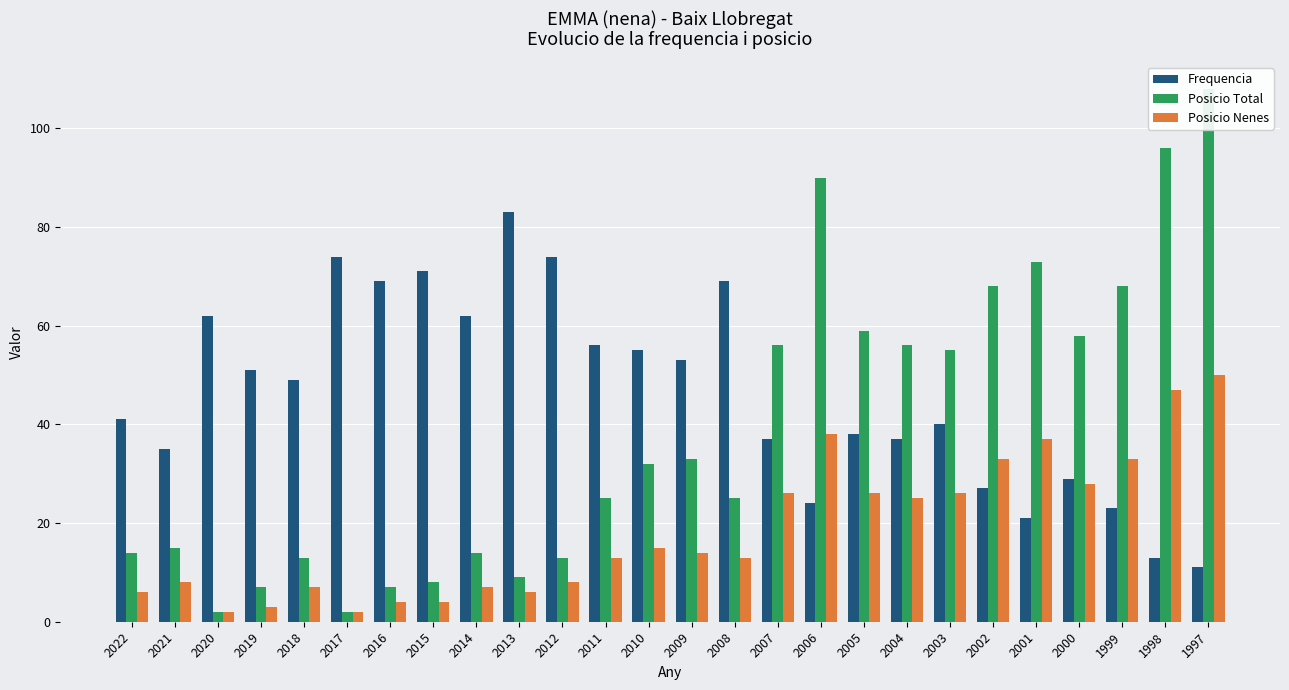

List the series in order of their peak value, highest first.

Posicio Total, Frequencia, Posicio Nenes